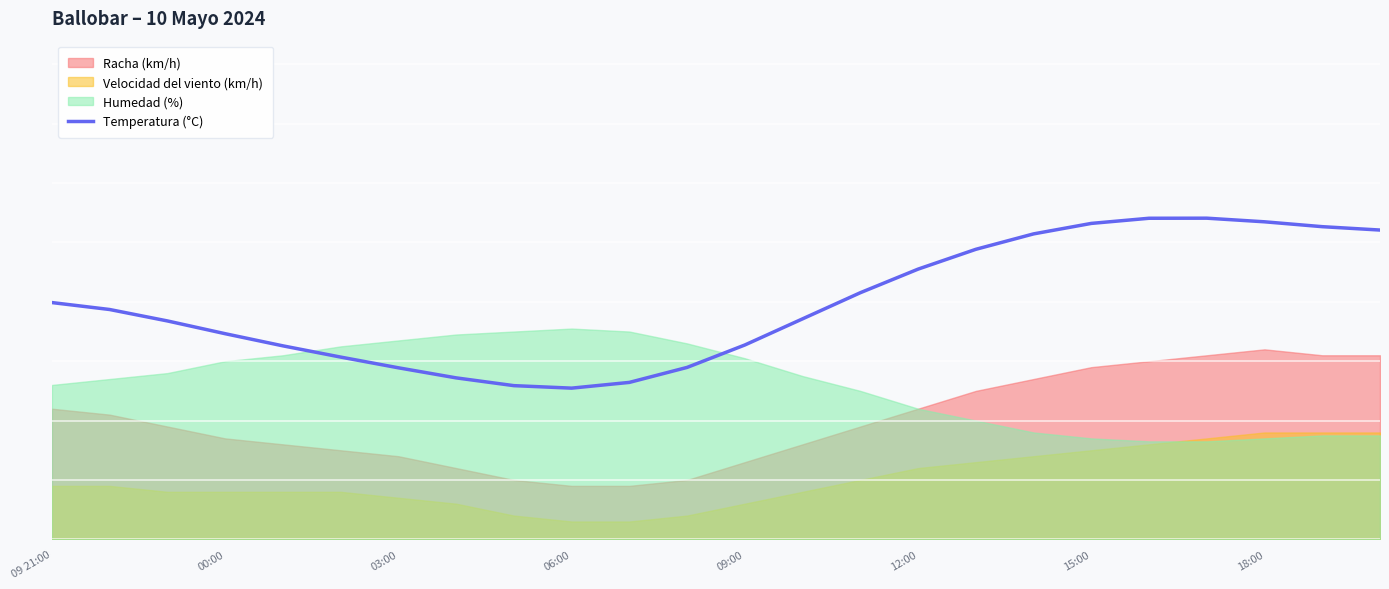

What is the greatest value displayed?

27.0